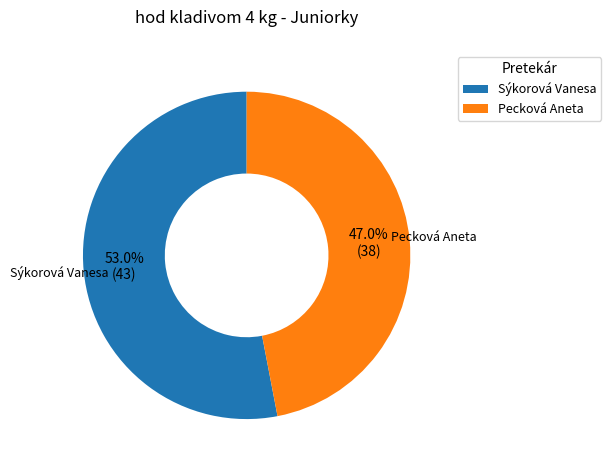

What portion of the pie excludes Sýkorová Vanesa?

47.0%